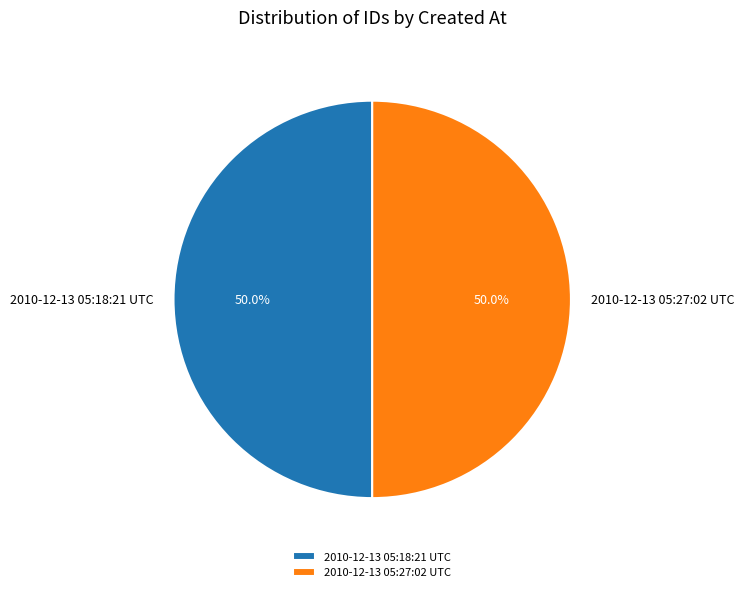

True or false: 2010-12-13 05:18:21 UTC accounts for 50% of the total.

True